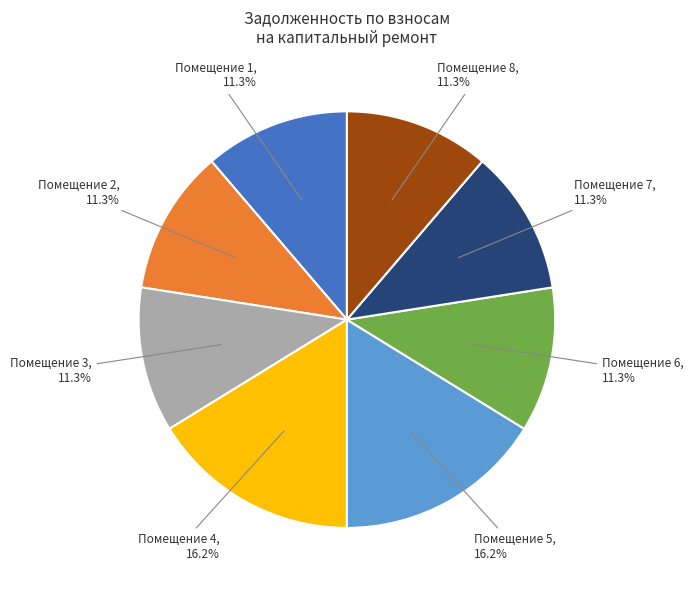

Is there any slice that represents more than half of the pie?

No